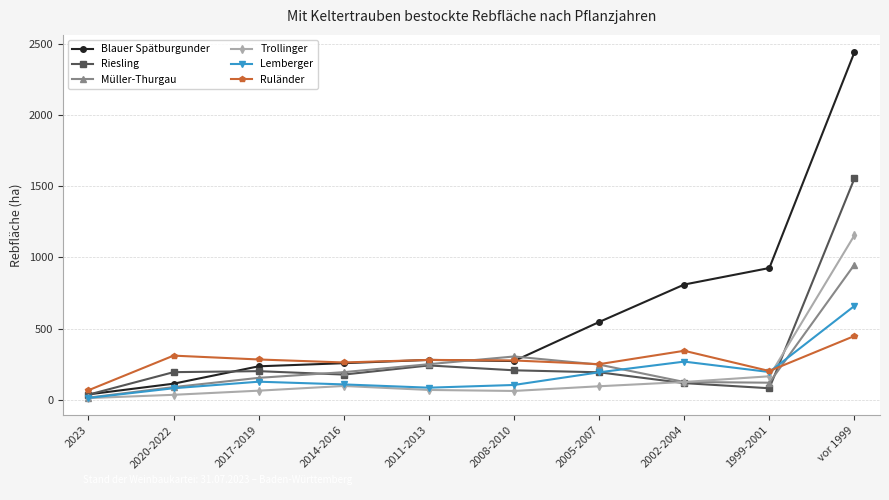

What is the highest value of the Trollinger series?

1155